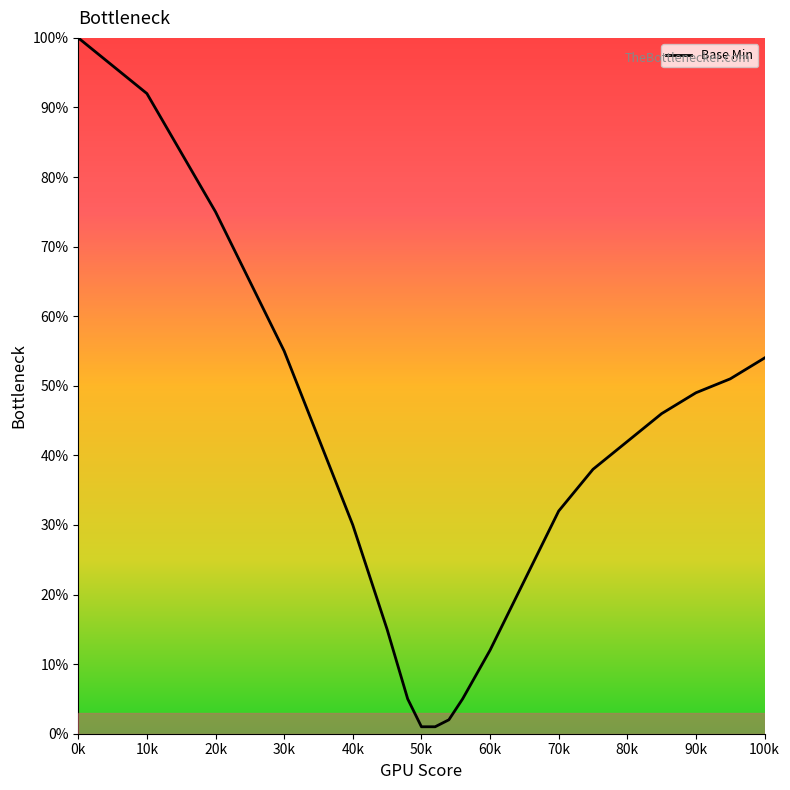

What is the greatest value displayed?

100